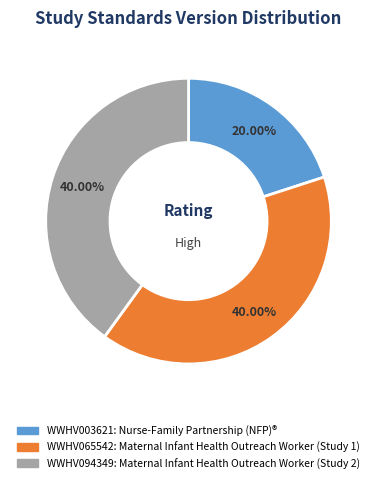

Between WWHV094349 and WWHV003621, which is larger?

WWHV094349